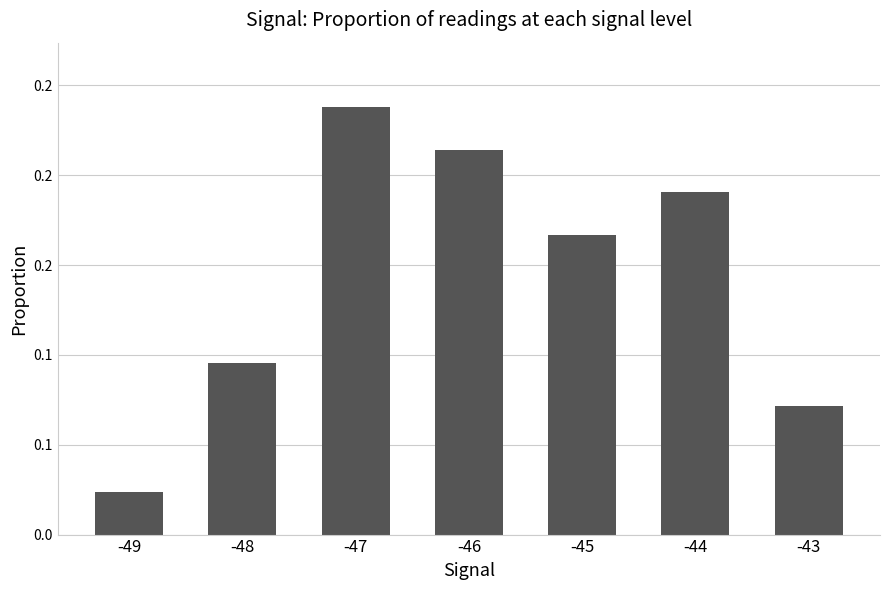

Rank the categories by value from highest to lowest.

-47, -46, -44, -45, -48, -43, -49